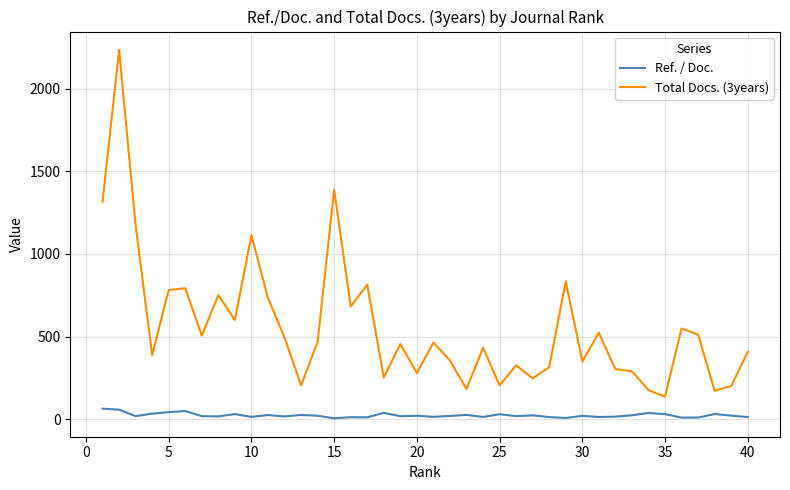

At how many categories does at least one series exceed 1407?

1